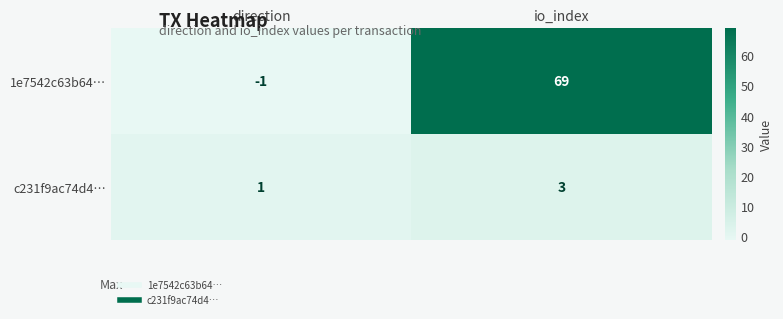

What is the average value of the 1e7542c63b64… series?

34